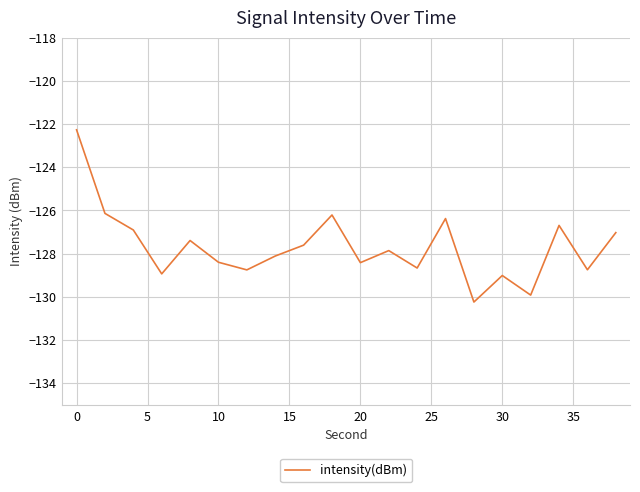

What is the smallest value displayed?

-130.2